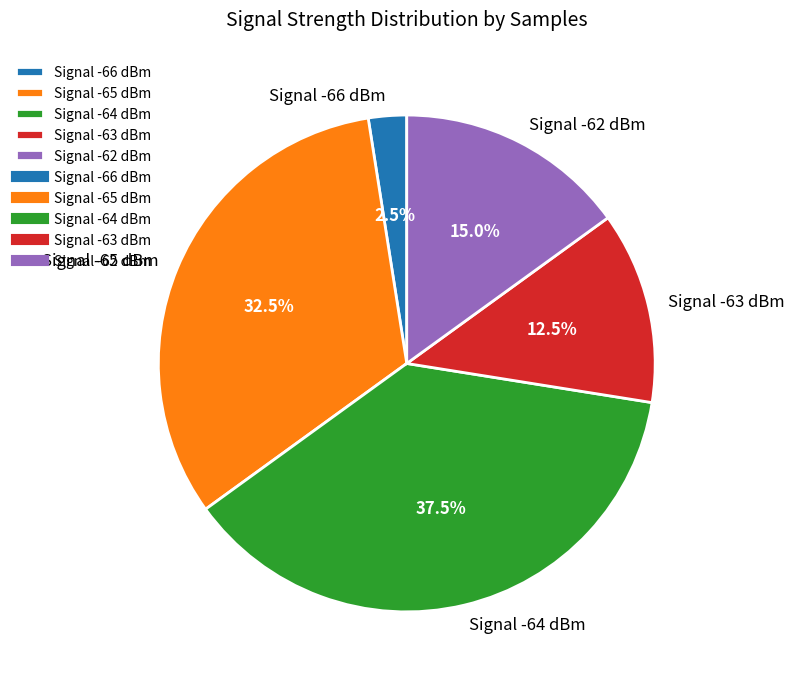

How many slices are in this pie chart?

5